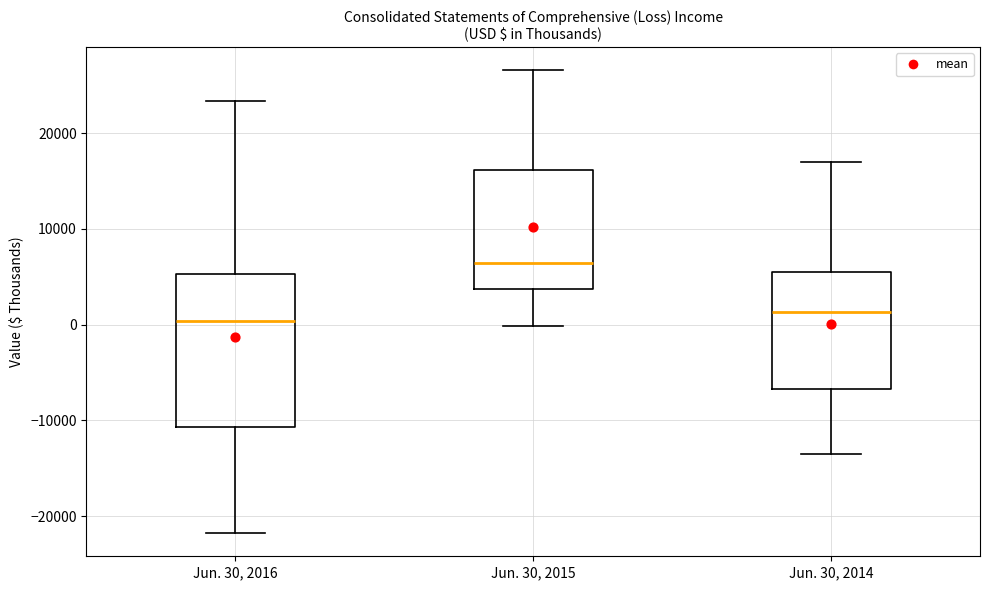

Reading left to right, read every box against the y-axis: the position of its median line, the range the box covers, and the ends of its whiskers. The values are not printed on the chart, so give them approximately, as read against the axis.

Jun. 30, 2016: median 0, box -11000 to 5000, whiskers -22000 to 23000
Jun. 30, 2015: median 6000, box 4000 to 16000, whiskers 0 to 27000
Jun. 30, 2014: median 1000, box -7000 to 5000, whiskers -13000 to 17000